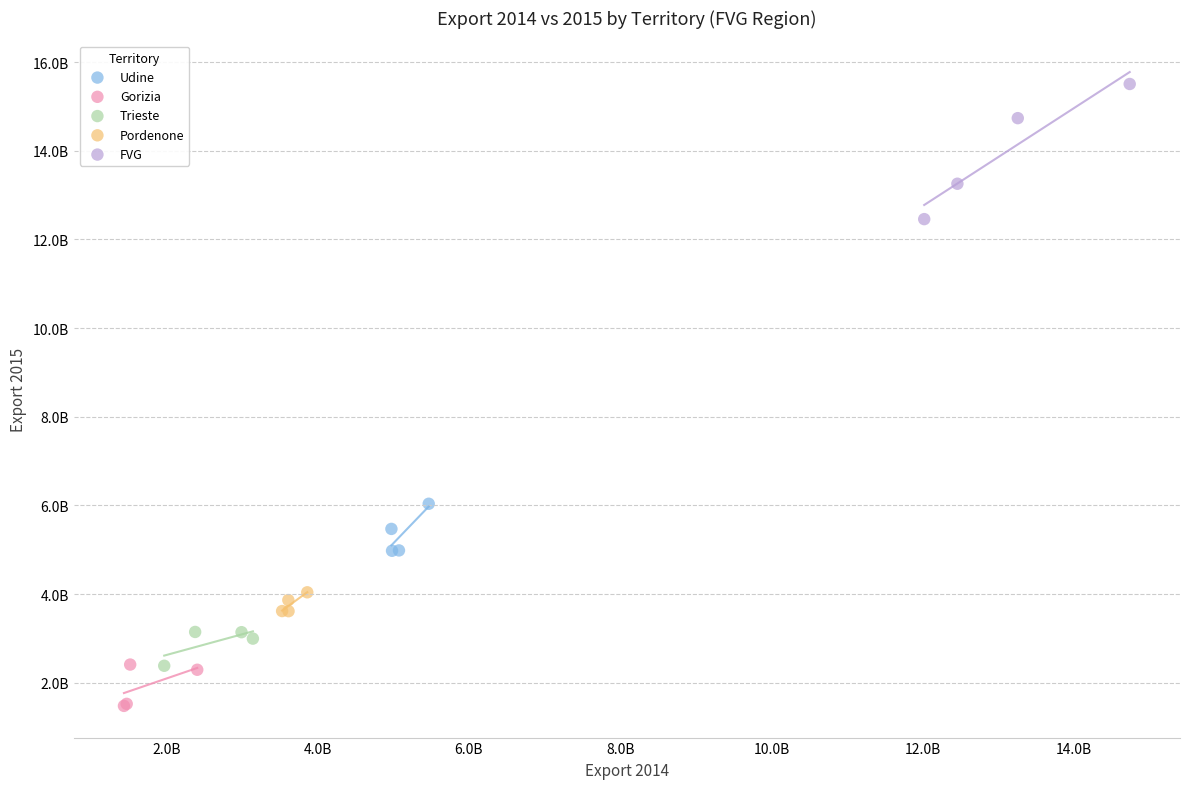

Which series reaches the minimum Y coordinate?

Gorizia